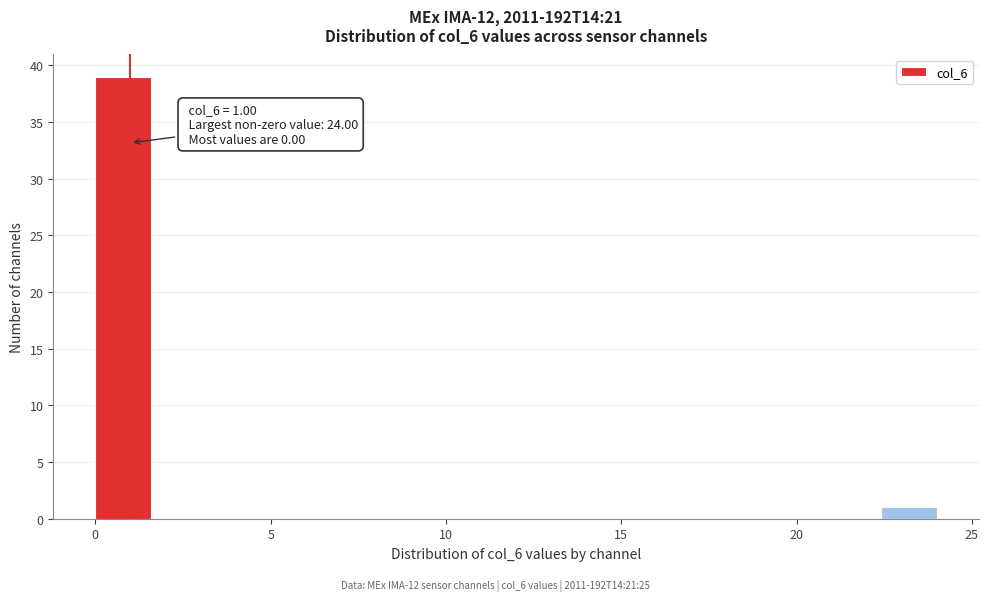

Around what value on the x-axis is the tallest bar? Give the approximate position of its centre, as read against the axis.

1.0